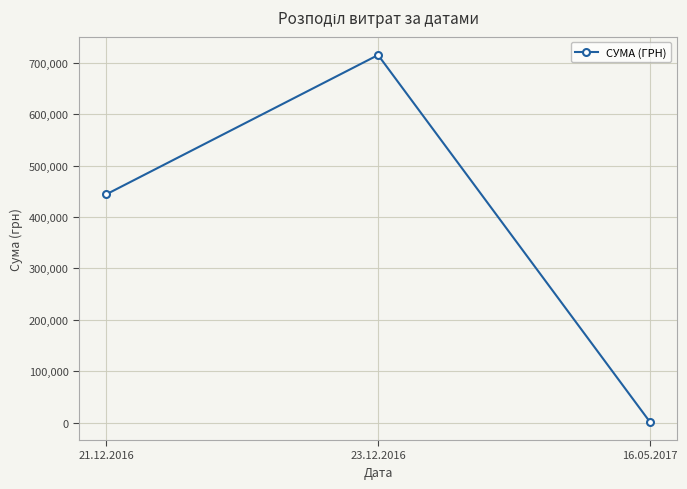

True or false: the data shows 444164.0 at 21.12.2016.

True